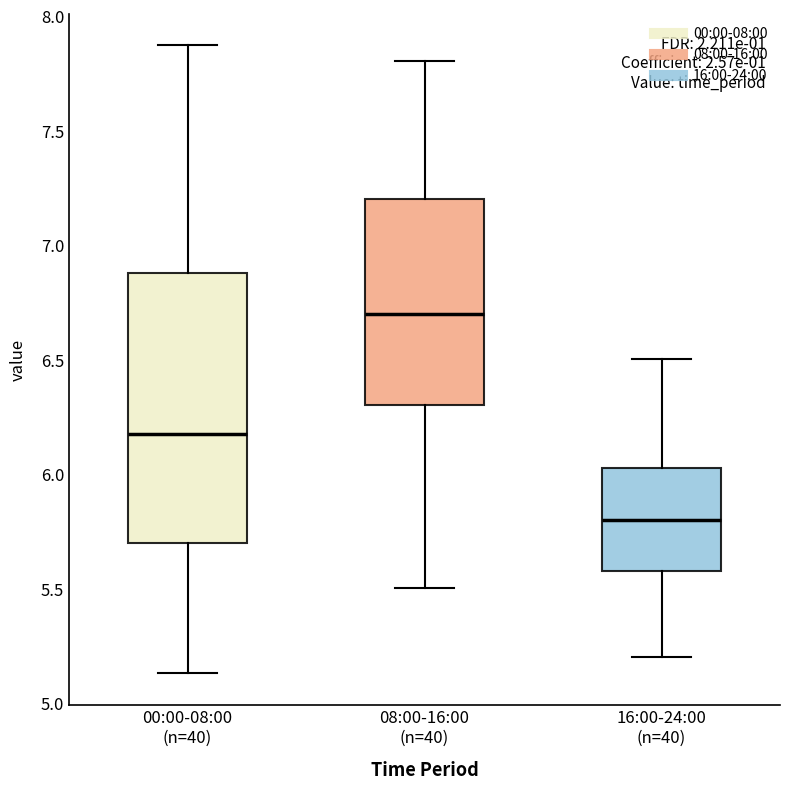

Reading left to right, transcribe this box plot: for each box, give where its median line is, the range the box spans, and where its two whiskers end, as read against the y-axis. The values are not printed on the chart, so give them approximately, as read against the axis.

00:00-08:00 (n=40): median 6.20, box 5.70 to 6.90, whiskers 5.15 to 7.85
08:00-16:00 (n=40): median 6.70, box 6.30 to 7.20, whiskers 5.50 to 7.80
16:00-24:00 (n=40): median 5.80, box 5.60 to 6.05, whiskers 5.20 to 6.50